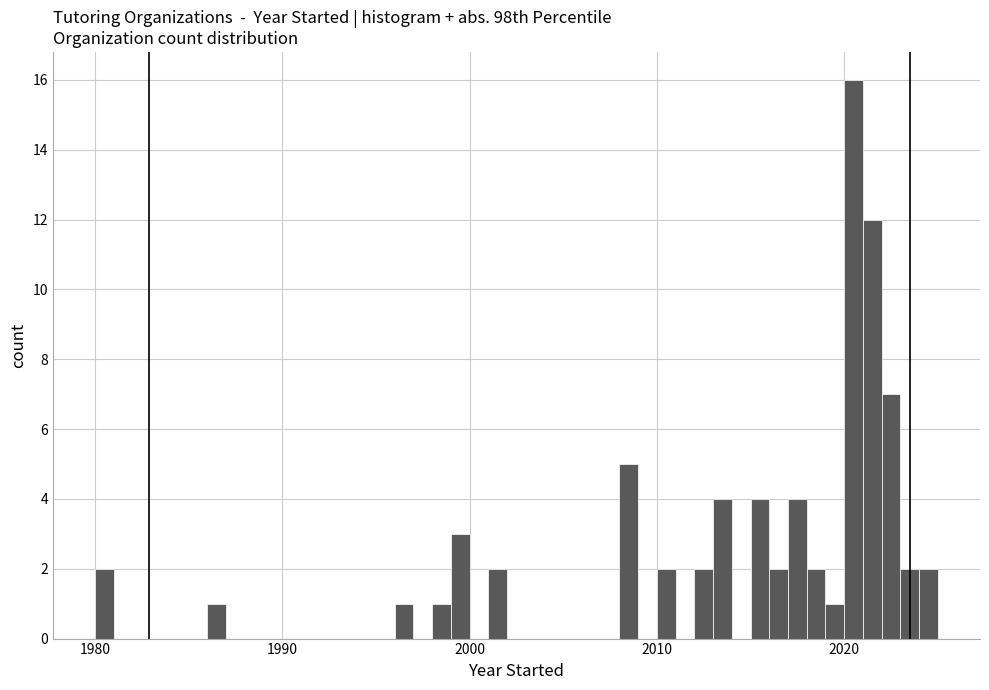

Around what value on the x-axis is the tallest bar? Give the approximate position of its centre, as read against the axis.

2021